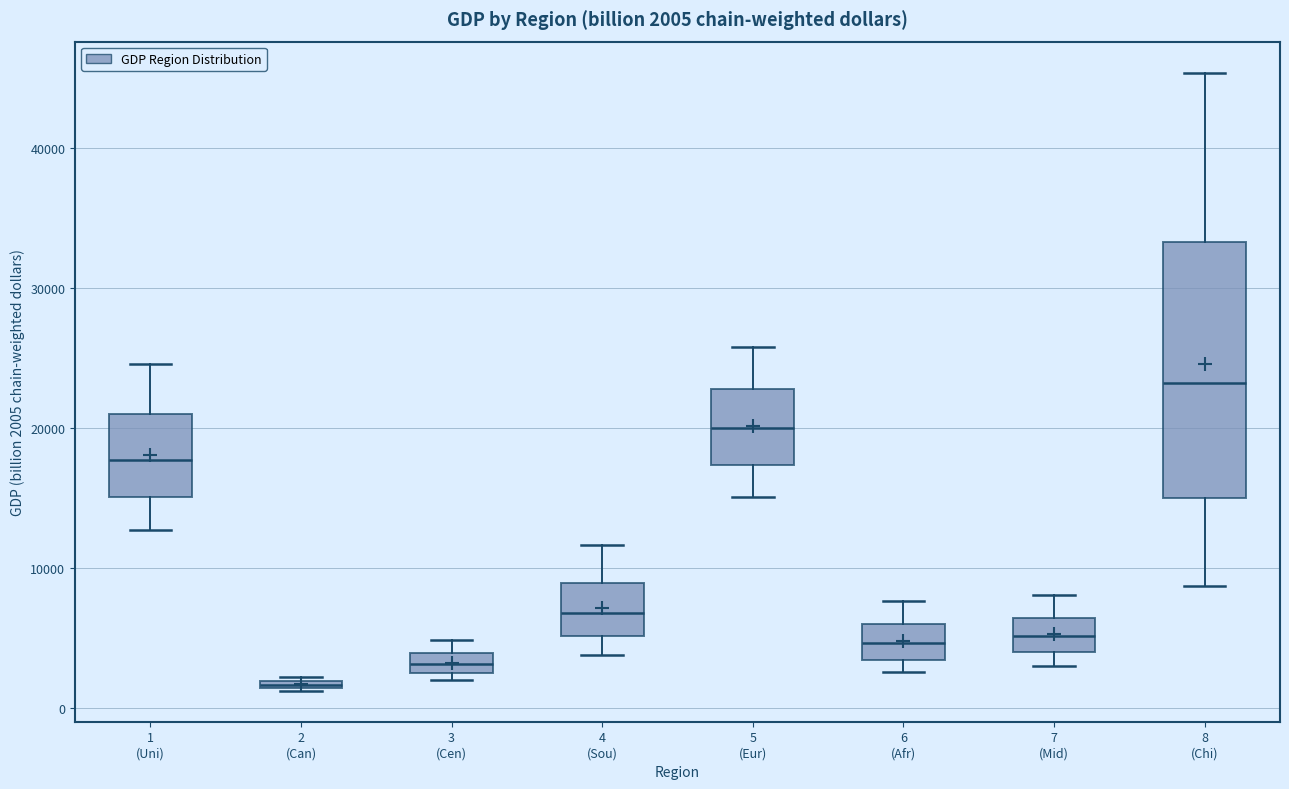

Comparing the boxes themselves (not the whiskers), which one is the tallest?

8 (Chi)